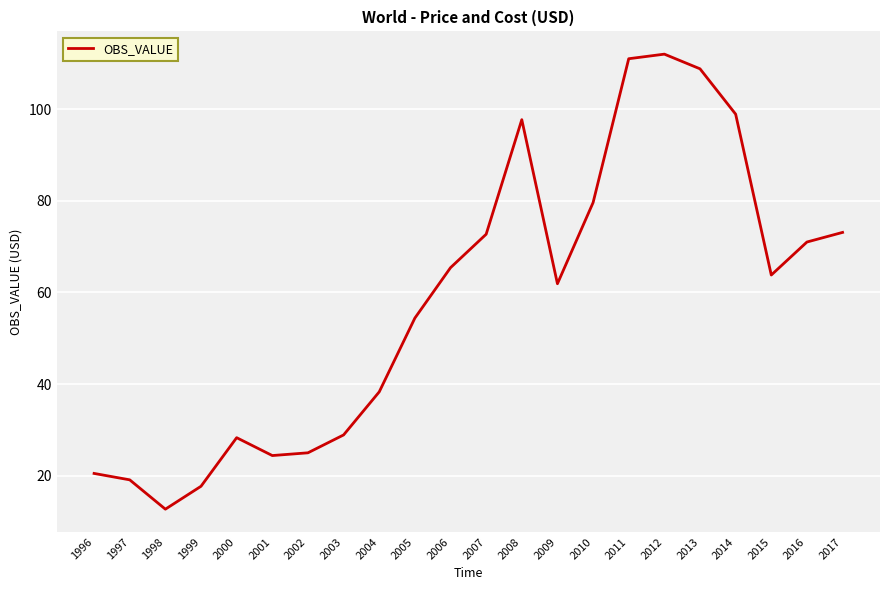

How many distinct data groups are displayed?

1